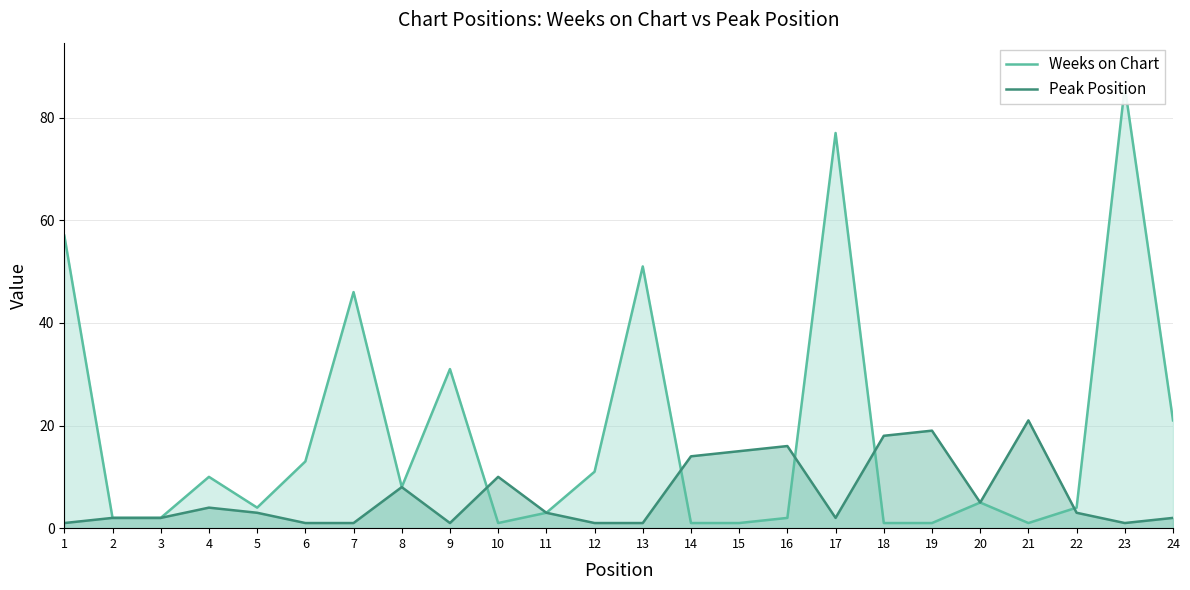

Read the Weeks on Chart value at 21.

1